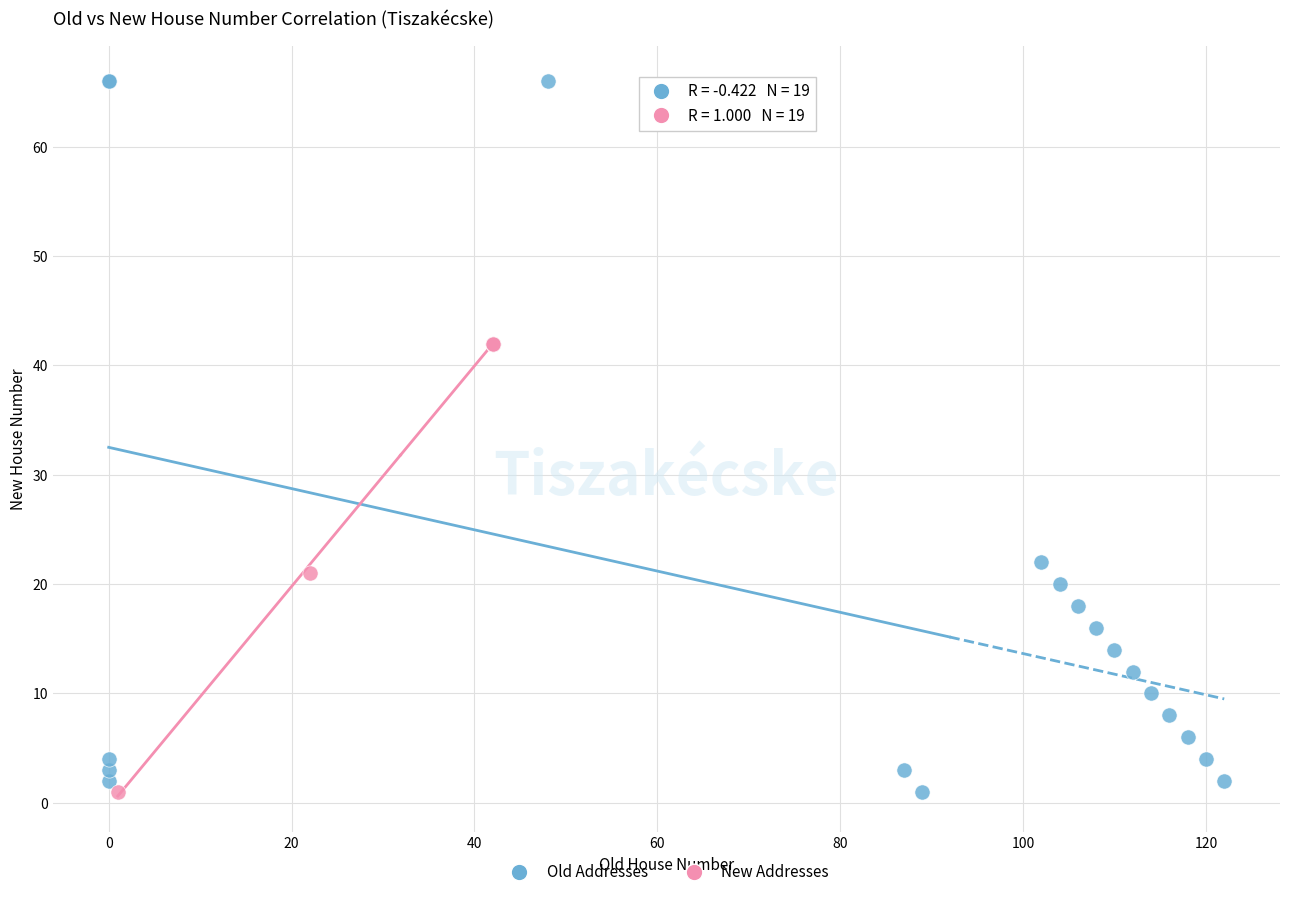

Which series contains the highest Y value?

Old Addresses